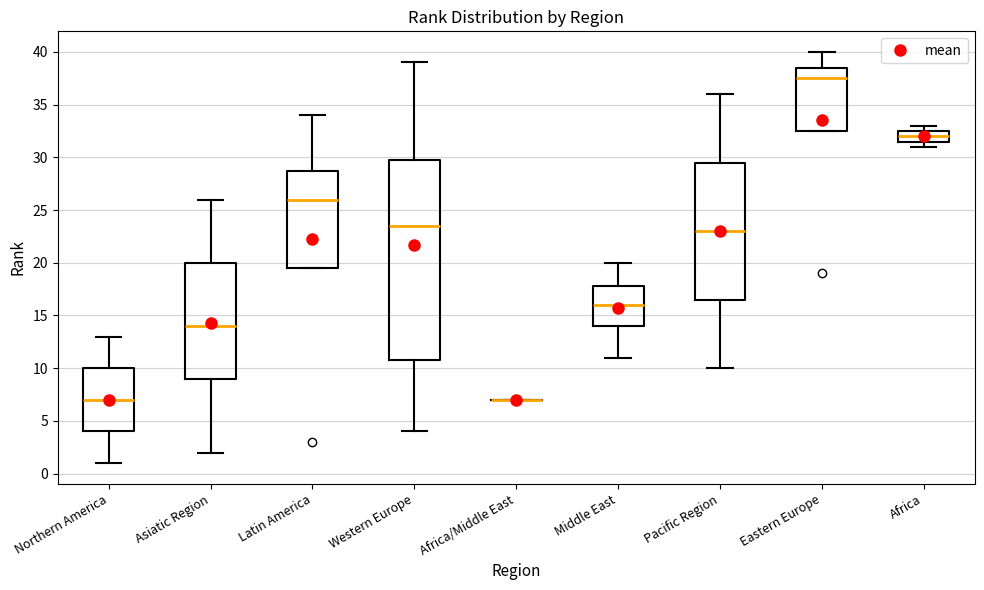

Reading left to right, read every box against the y-axis: the position of its median line, the range the box covers, and the ends of its whiskers. The values are not printed on the chart, so give them approximately, as read against the axis.

Northern America: median 7.0, box 4.0 to 10.0, whiskers 1.0 to 13.0
Asiatic Region: median 14.0, box 9.0 to 20.0, whiskers 2.0 to 26.0
Latin America: median 26.0, box 19.5 to 29.0, whiskers 19.5 to 34.0
Western Europe: median 23.5, box 11.0 to 30.0, whiskers 4.0 to 39.0
Africa/Middle East: box collapsed to a line at 7.0, whiskers 7.0 to 7.0
Middle East: median 16.0, box 14.0 to 18.0, whiskers 11.0 to 20.0
Pacific Region: median 23.0, box 16.5 to 29.5, whiskers 10.0 to 36.0
Eastern Europe: median 37.5, box 32.5 to 38.5, whiskers 32.5 to 40.0
Africa: median 32.0, box 31.5 to 32.5, whiskers 31.0 to 33.0